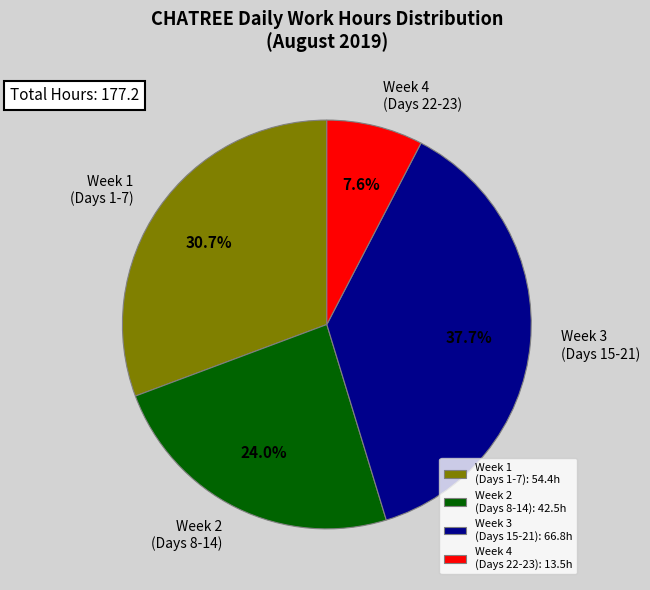

Count the number of slices in the pie.

4